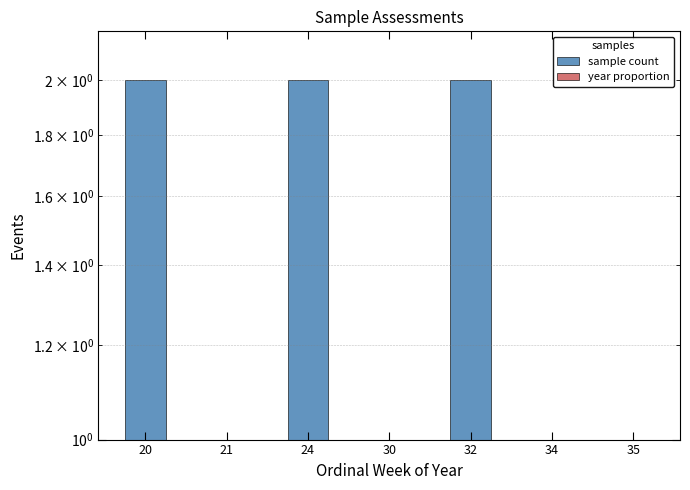

What are all the series names shown in the legend?

sample count, year proportion